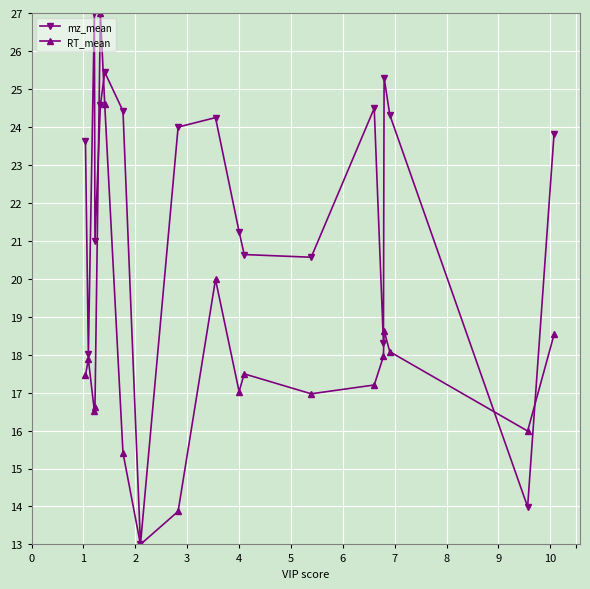

At how many categories does at least one series exceed 22?

11